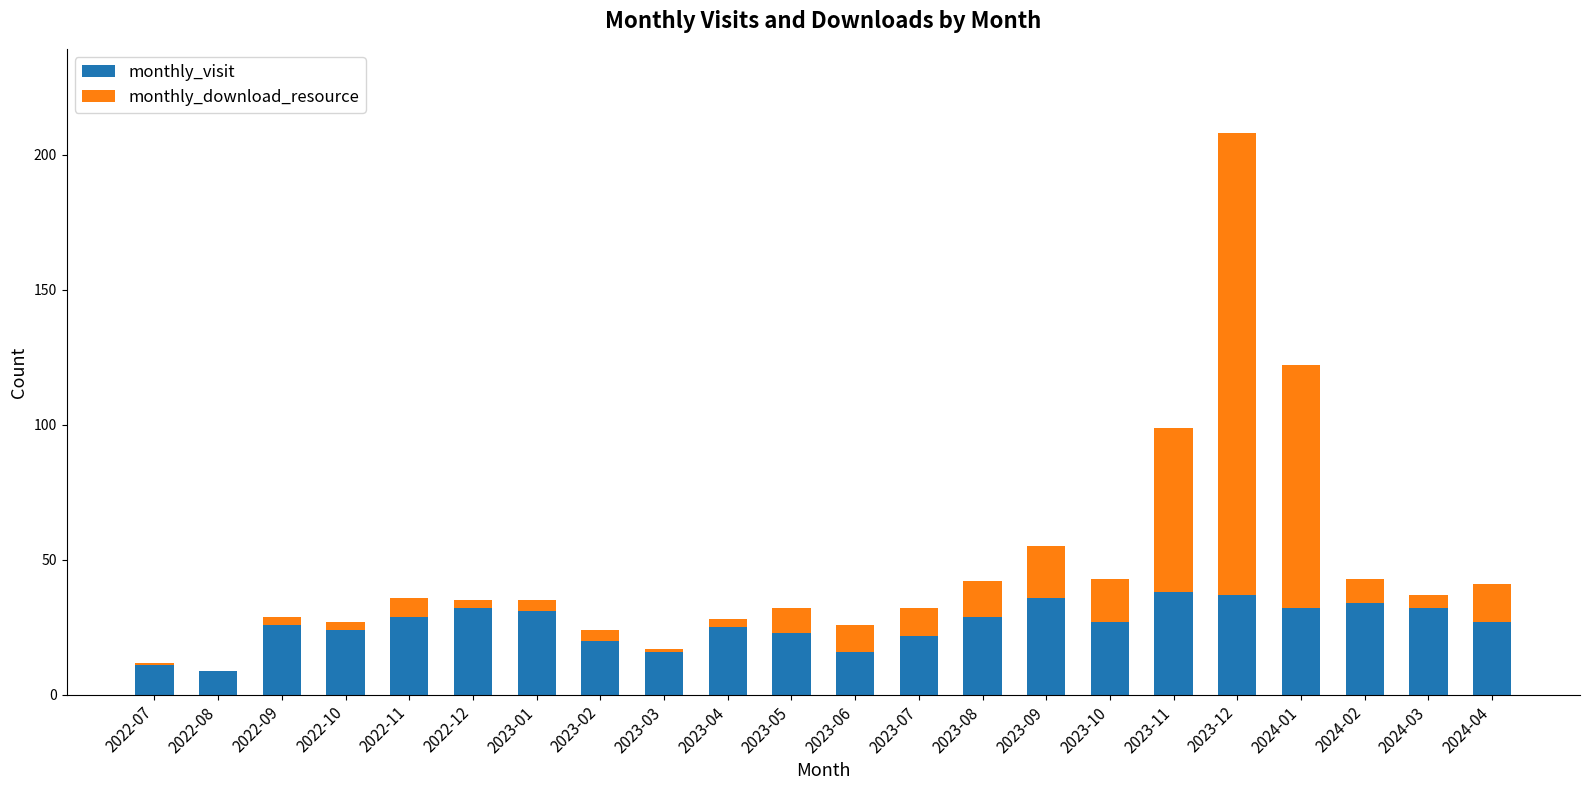

Read the monthly_visit value at 2023-01.

31